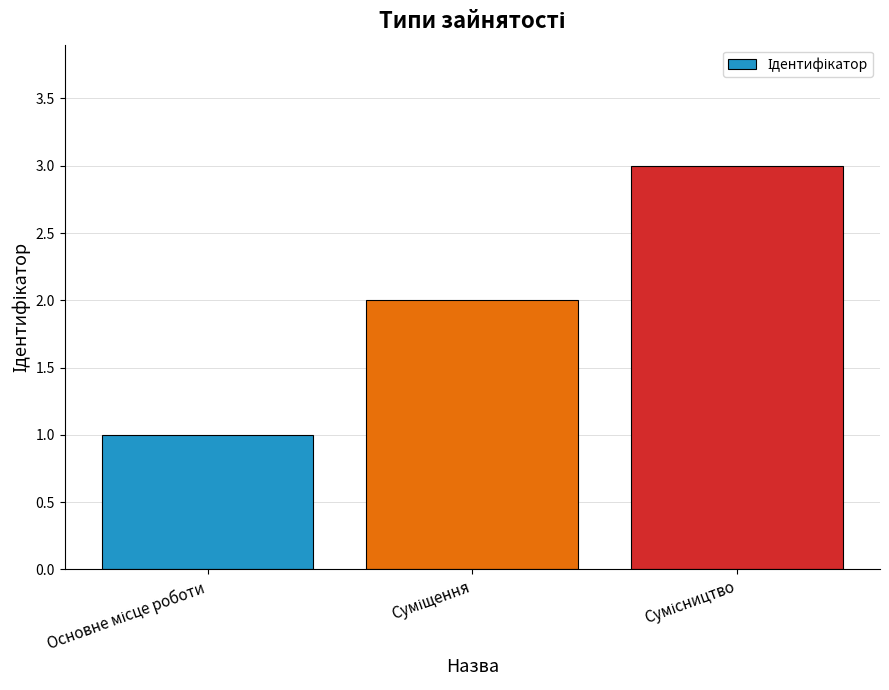

What is the maximum value shown in the chart?

3